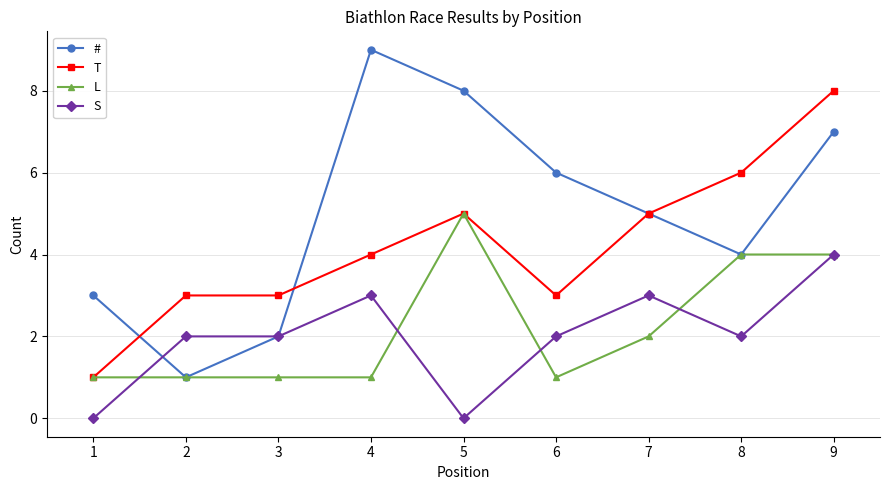

Which series changed the most between 8 and 9?

#